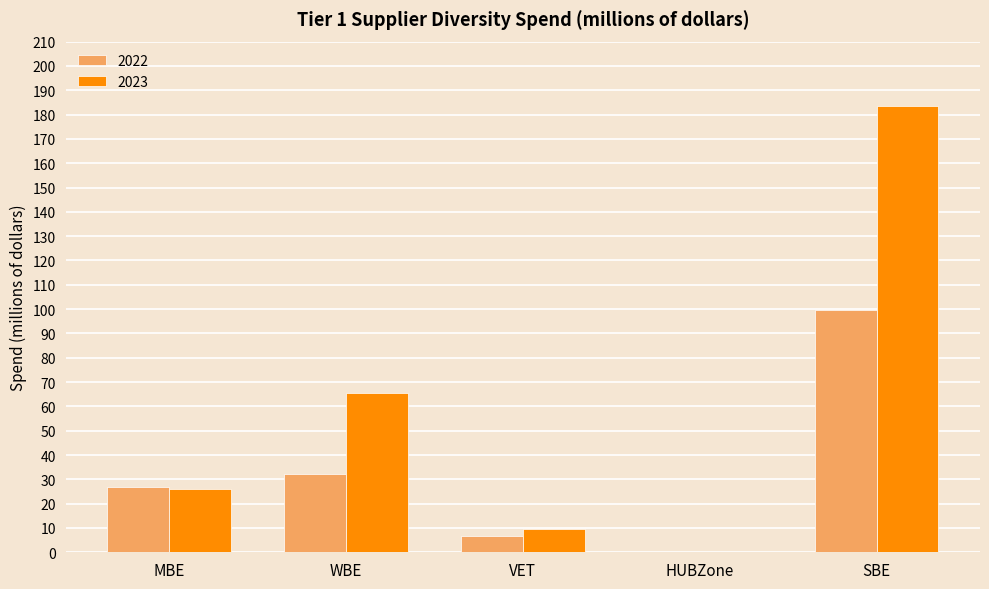

Reading left to right, list all the values displayed in this chart.

2022: 26.7	32.1	6.5	0.1	99.5
2023: 25.9	65.6	9.6	0.1	183.5